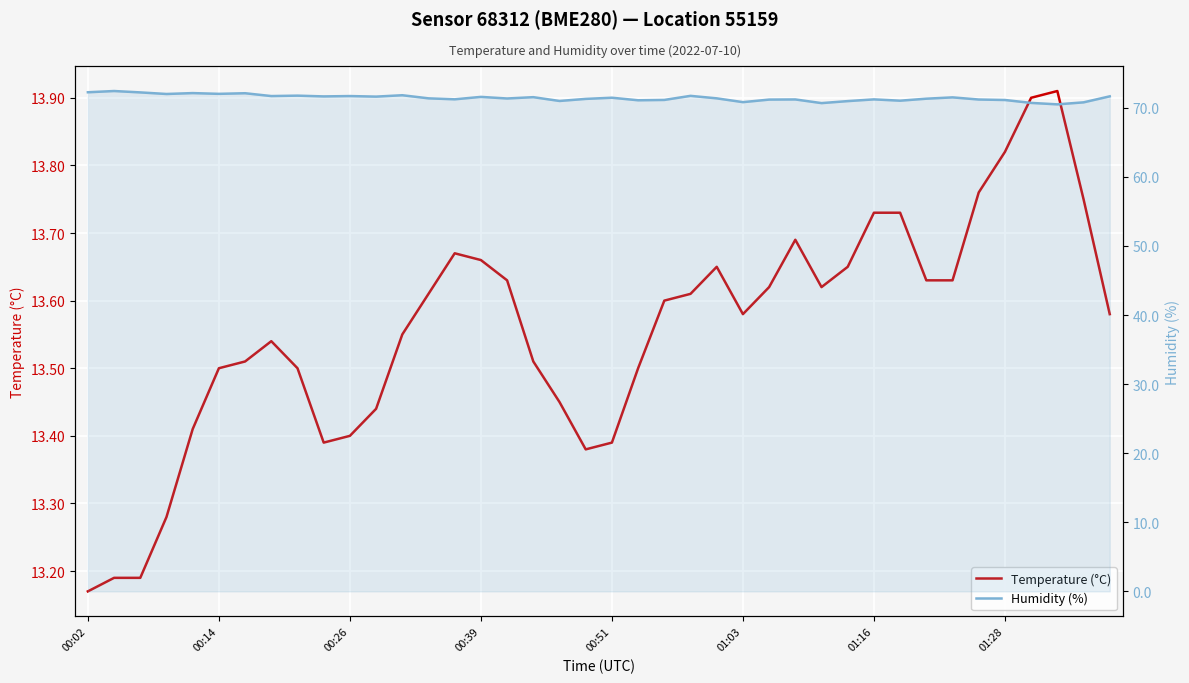

Is this an area chart (filled region under the line)?

No